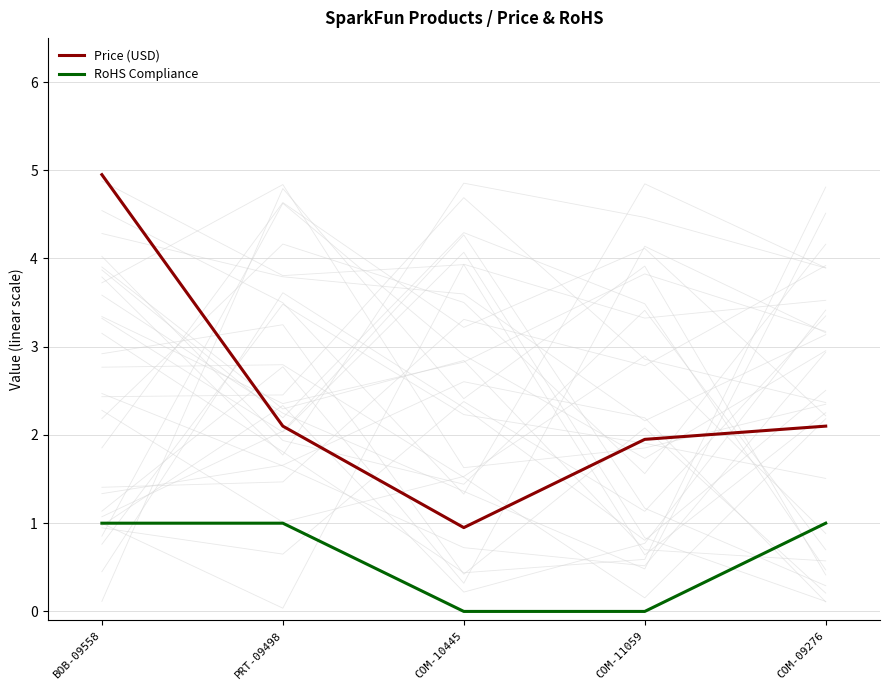

List the labels in order of Price (USD) value, largest first.

BOB-09558, PRT-09498, COM-09276, COM-11059, COM-10445